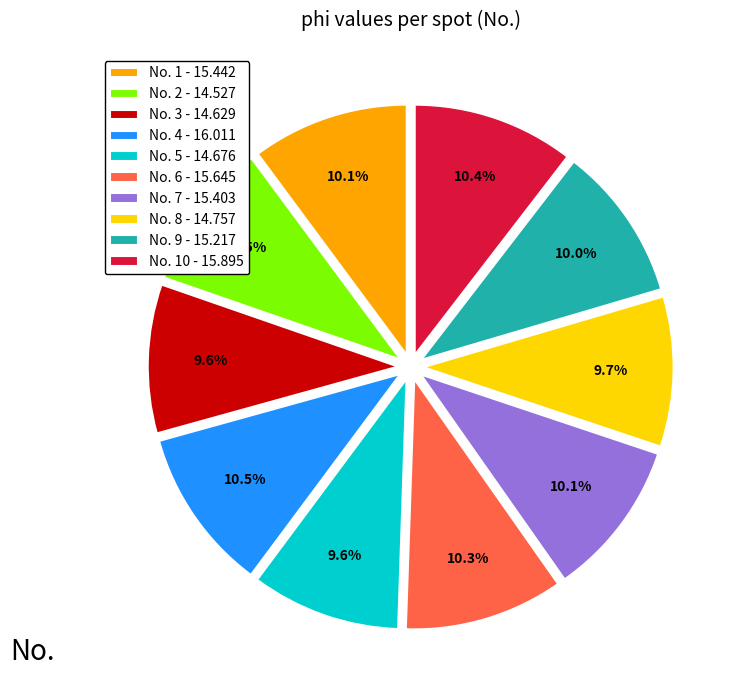

Is there a majority slice in this chart?

No